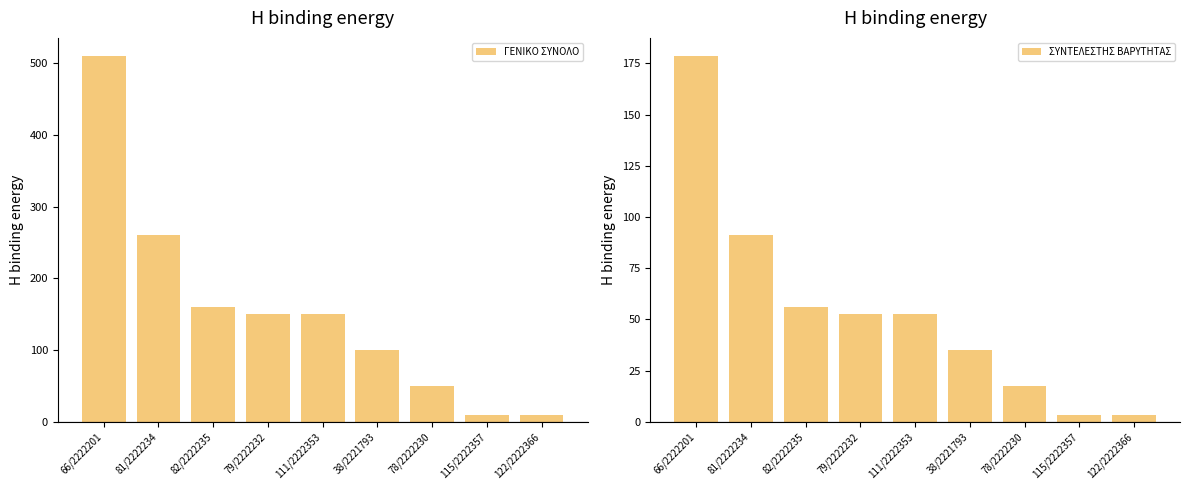

How many values in the ΣΥΝΤΕΛΕΣΤΗΣ ΒΑΡΥΤΗΤΑΣ series are below 52?

4